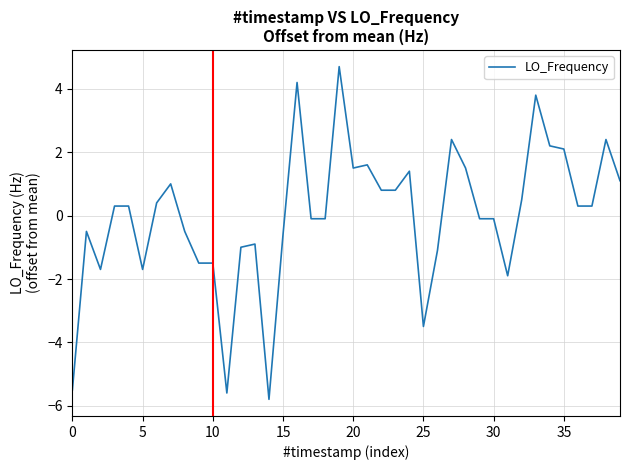

What is the maximum value shown in the chart?

4.7